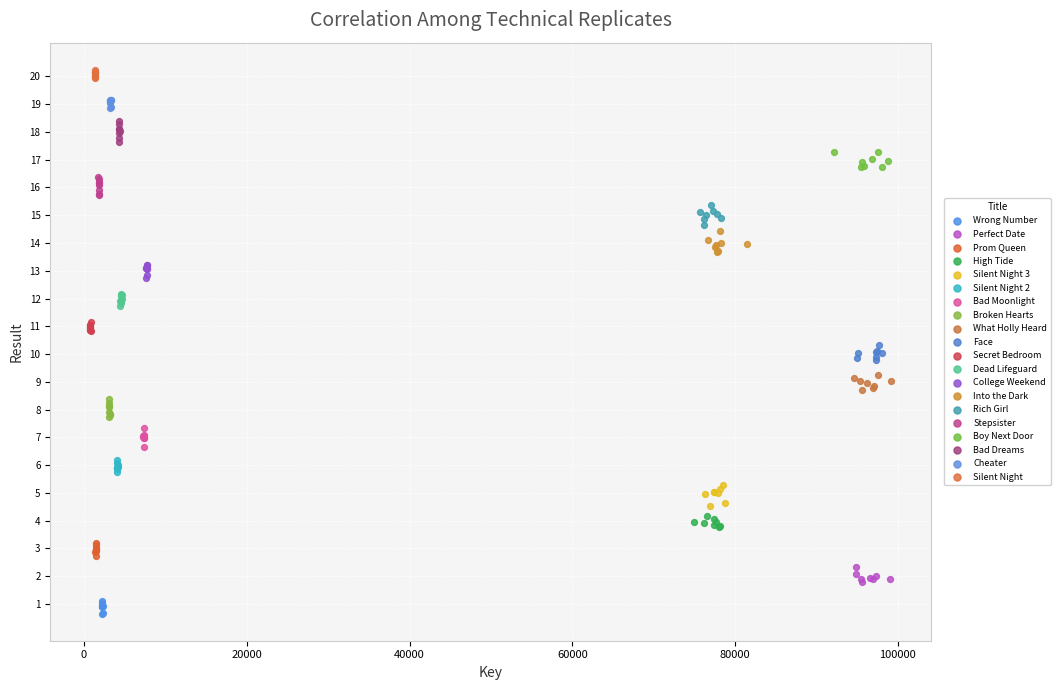

Which series reaches the maximum Y coordinate?

Silent Night